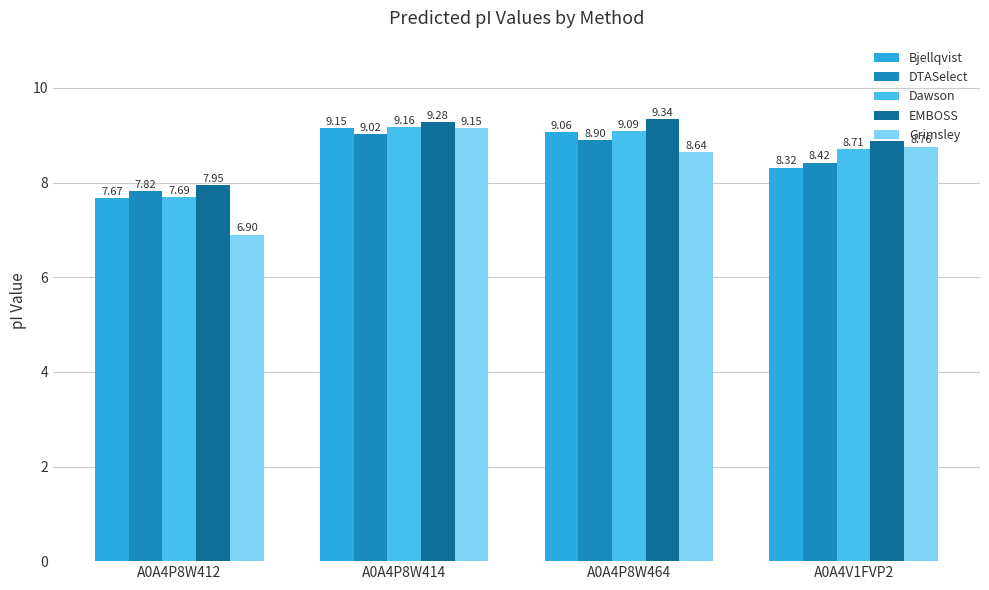

What is the sum of all DTASelect values?

34.2